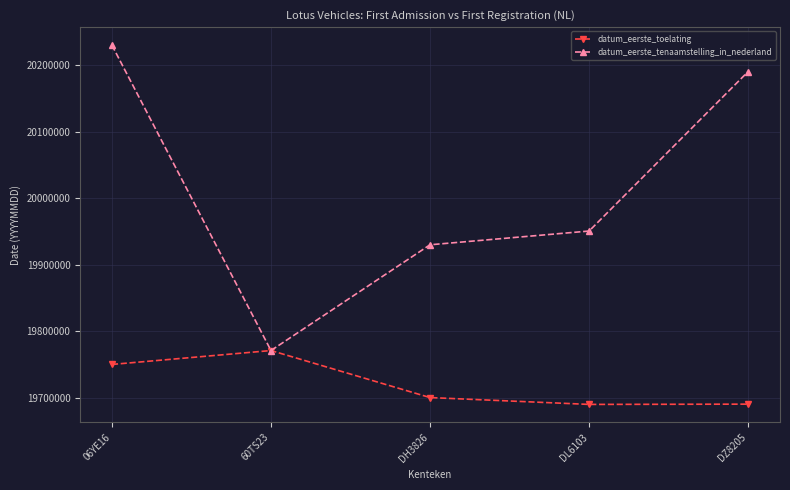

What position from the right is DH3826?

3